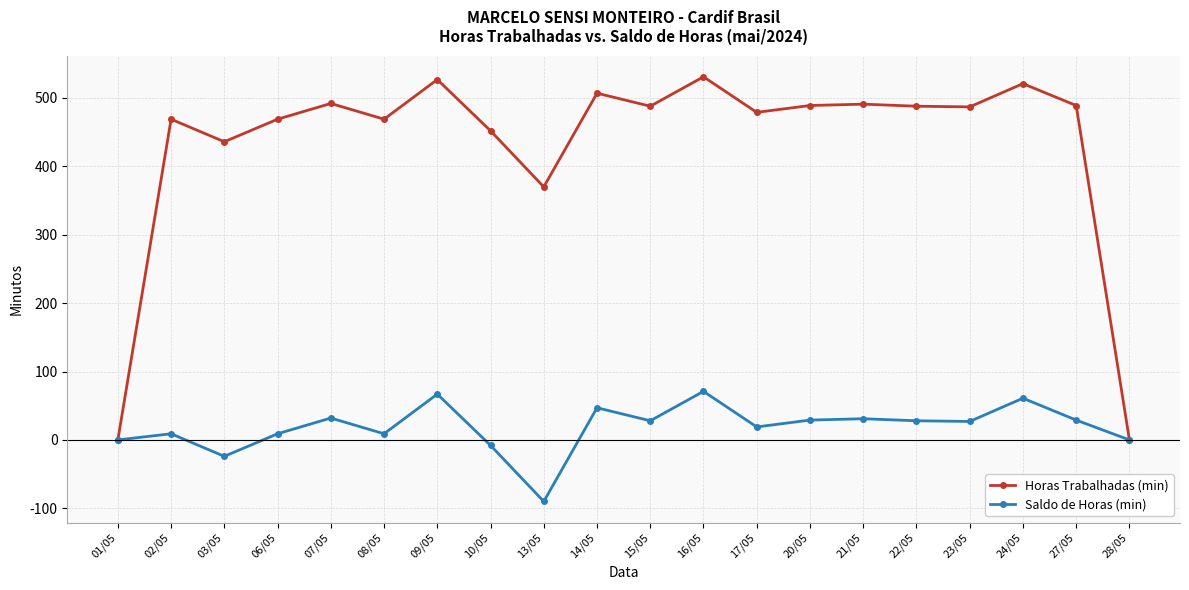

What is the minimum value shown in the chart?

-90